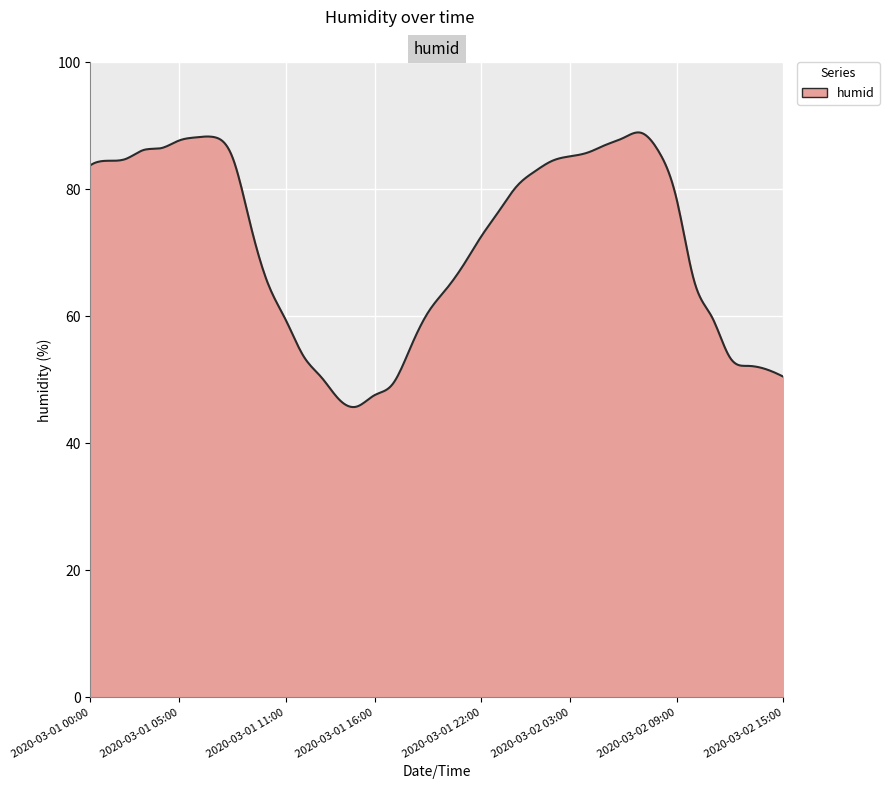

What is the sum of all values?

28488.5